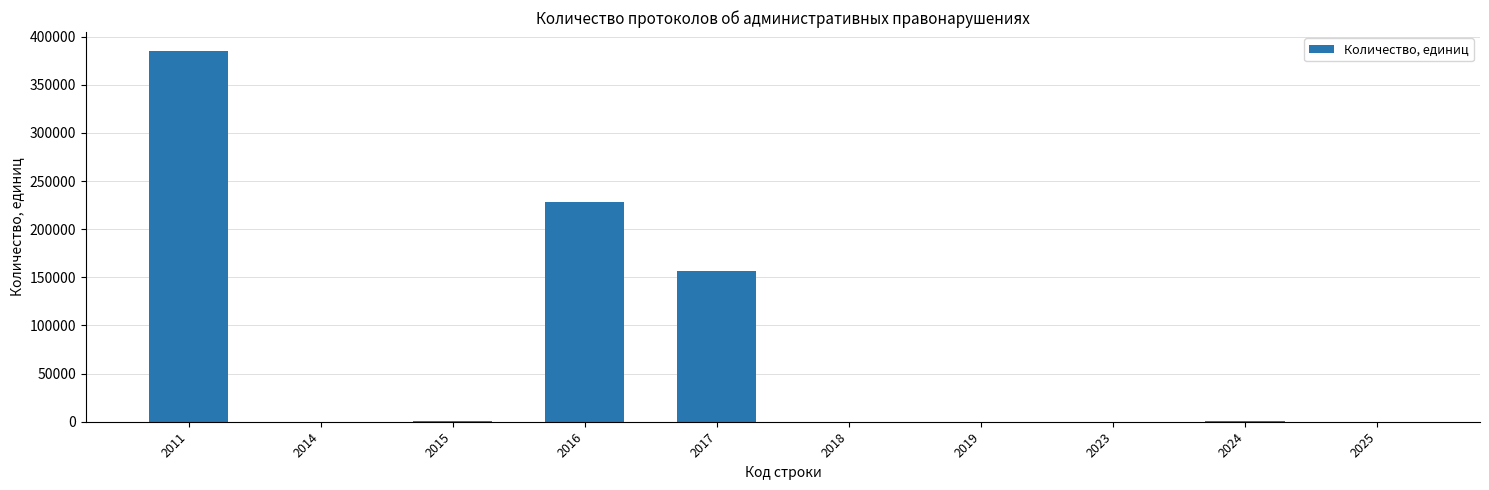

What is the approximate value at 2011, to the nearest 100?

385600